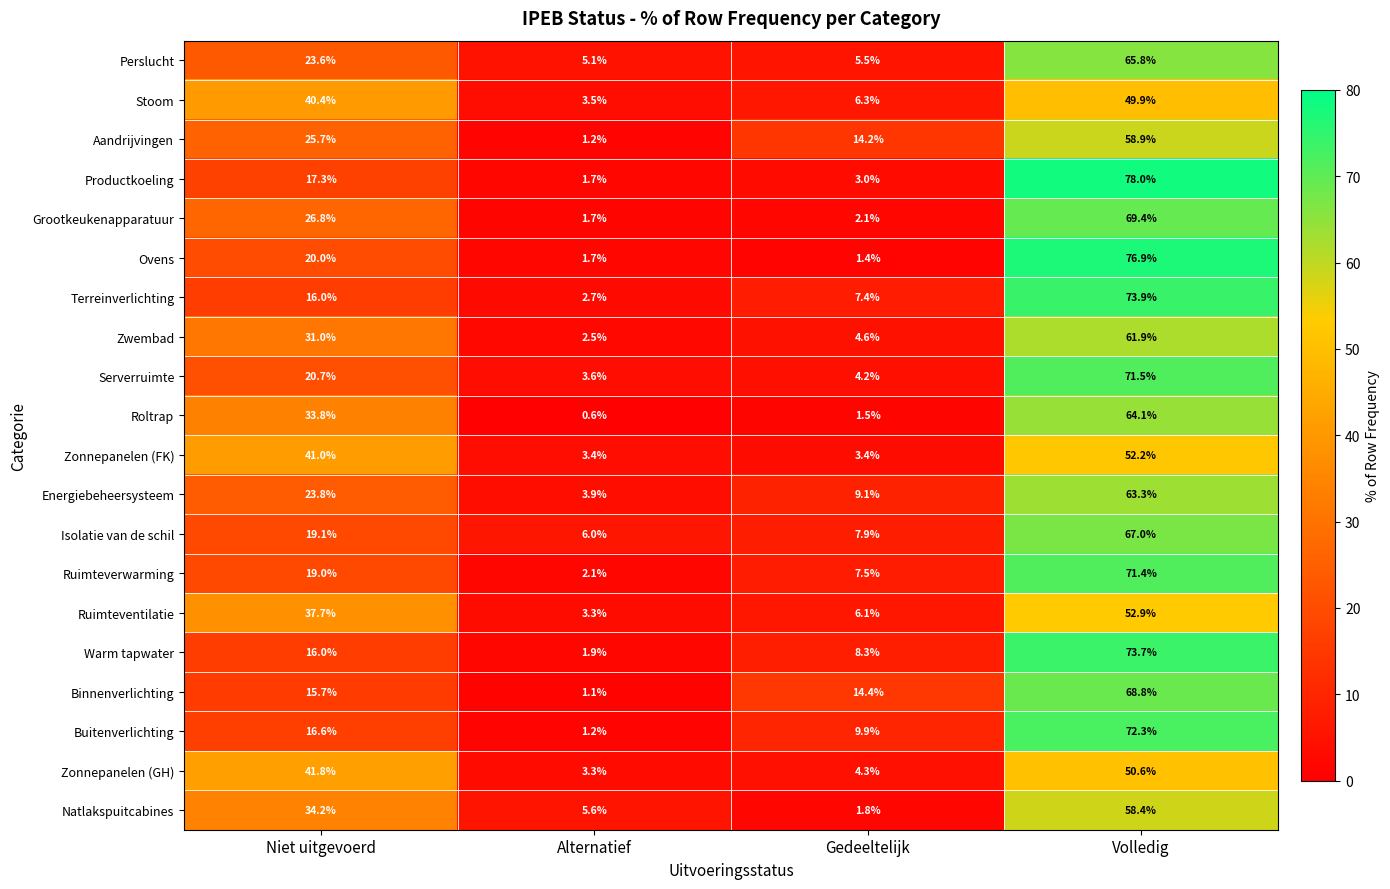

Is it true that Aandrijvingen equals 11.0 at Niet uitgevoerd?

False